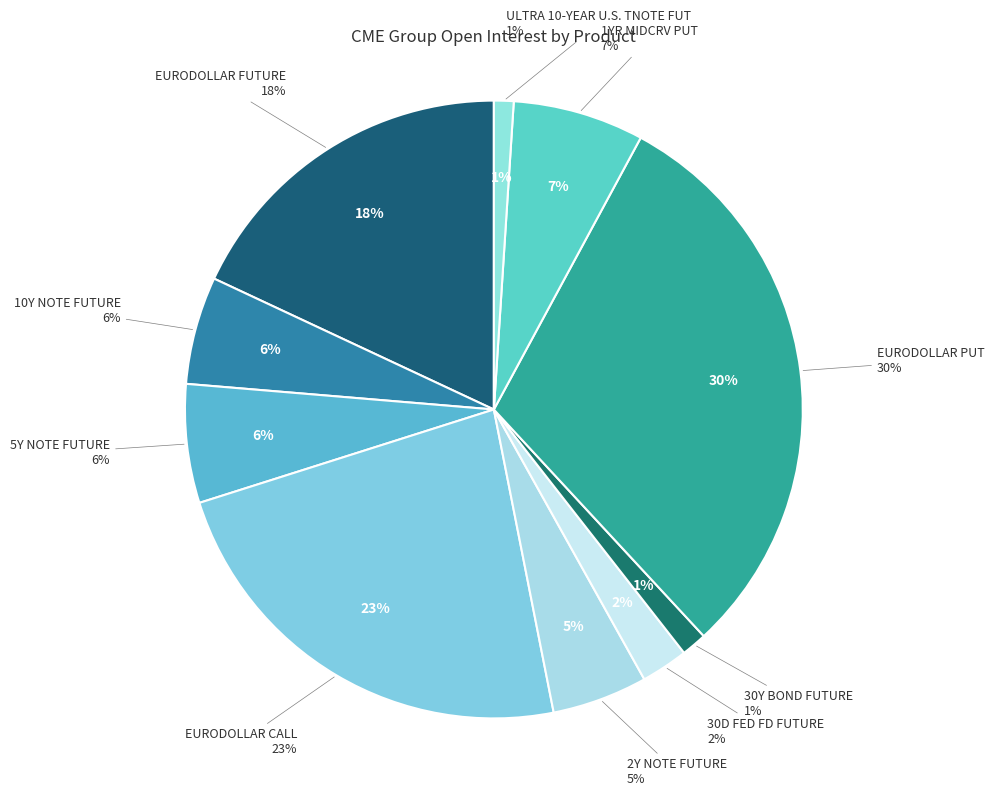

What is the smallest slice in the pie chart?

ULTRA 10-YEAR U.S. TNOTE FUT